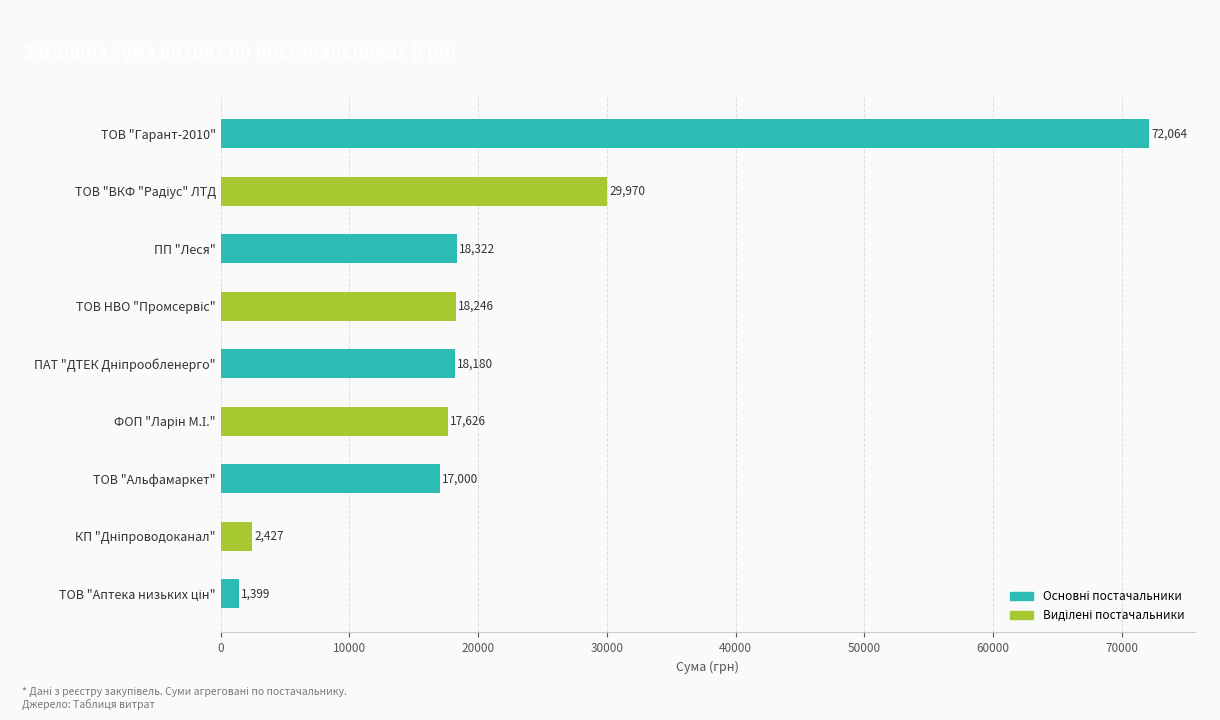

At which category does the chart reach its peak across all series?

ТОВ "Гарант-2010"